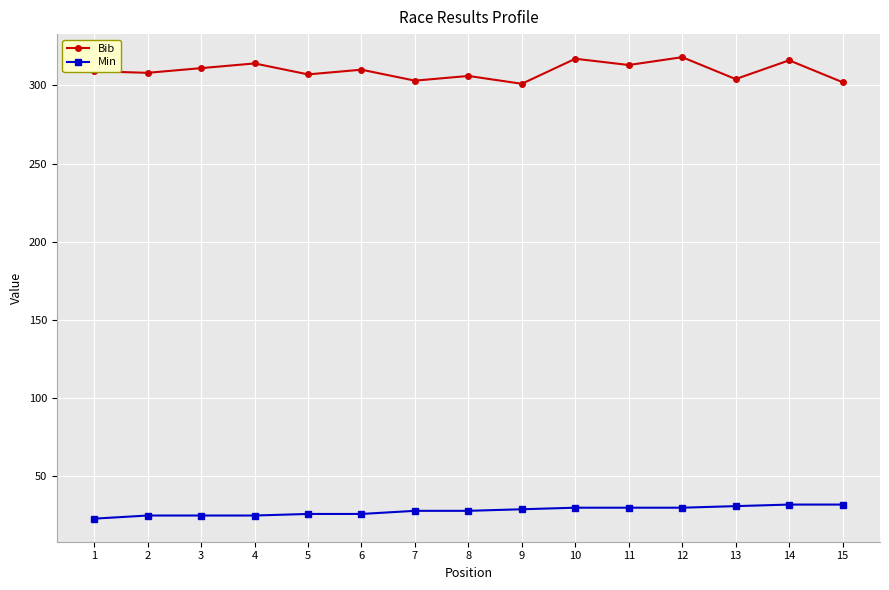

Which series has the largest range (max minus min)?

Bib